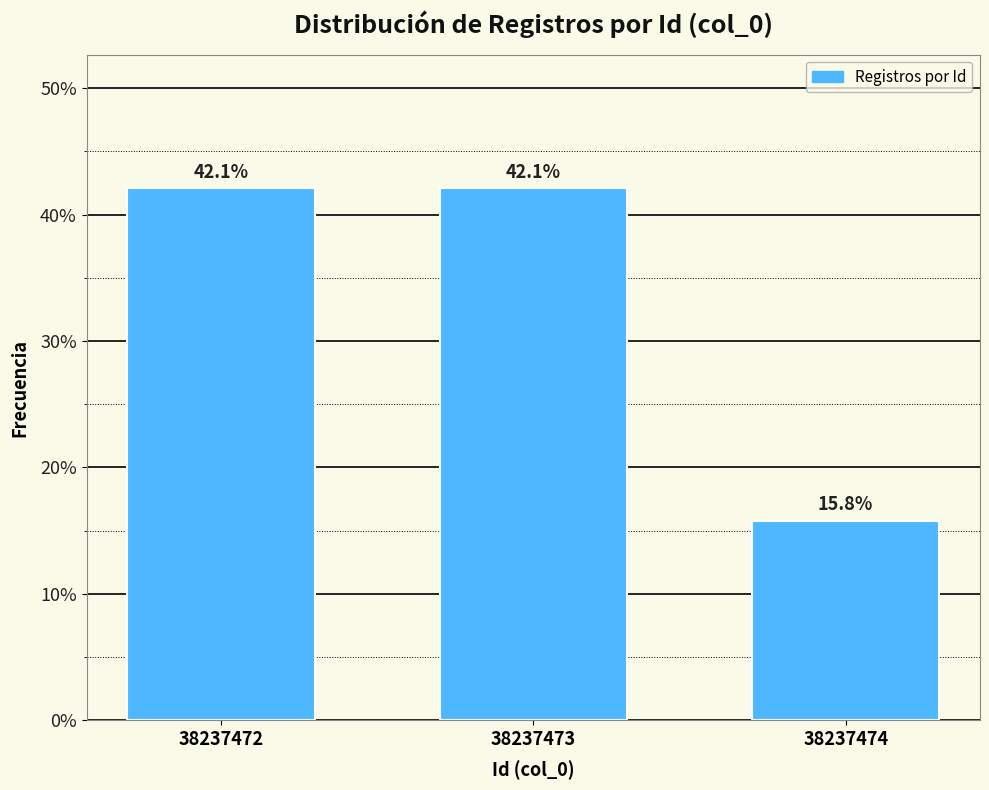

Reading left to right, list all the values displayed in this chart.

42.1	42.1	15.8